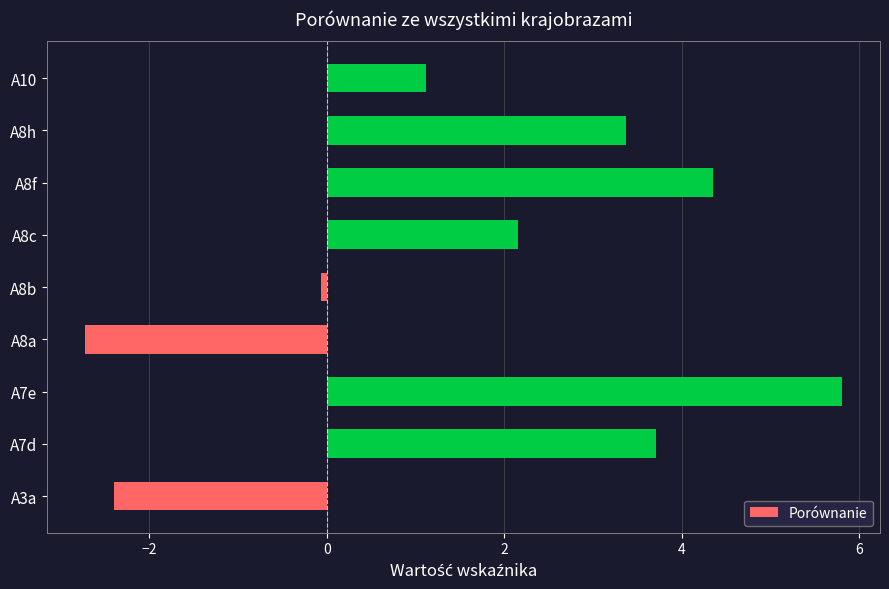

What is the greatest value displayed?

5.8